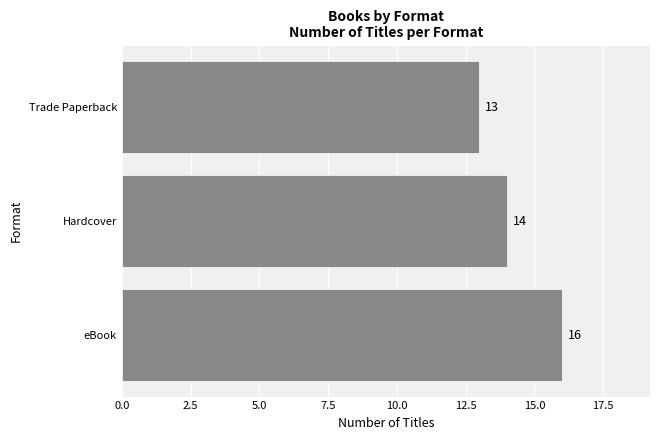

True or false: the data shows 7 at Hardcover.

False